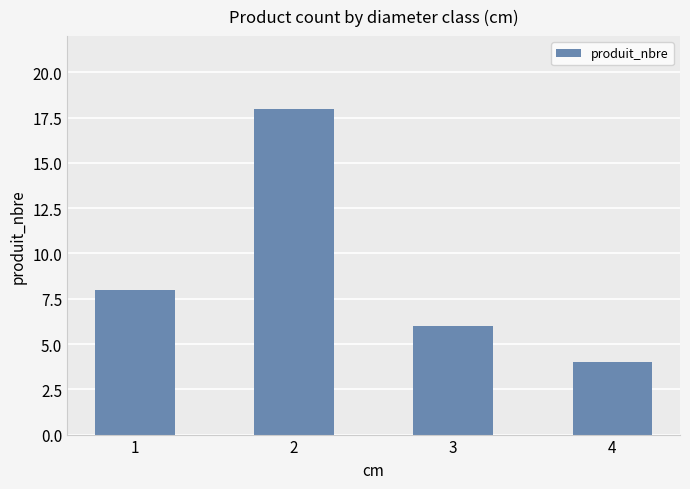

Reading left to right, what are all the values shown in this chart?

1=8	2=18	3=6	4=4